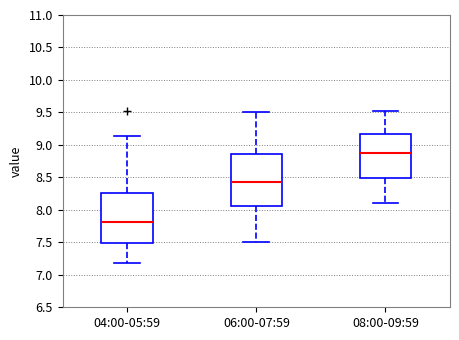

Which box has the highest median line?

08:00-09:59